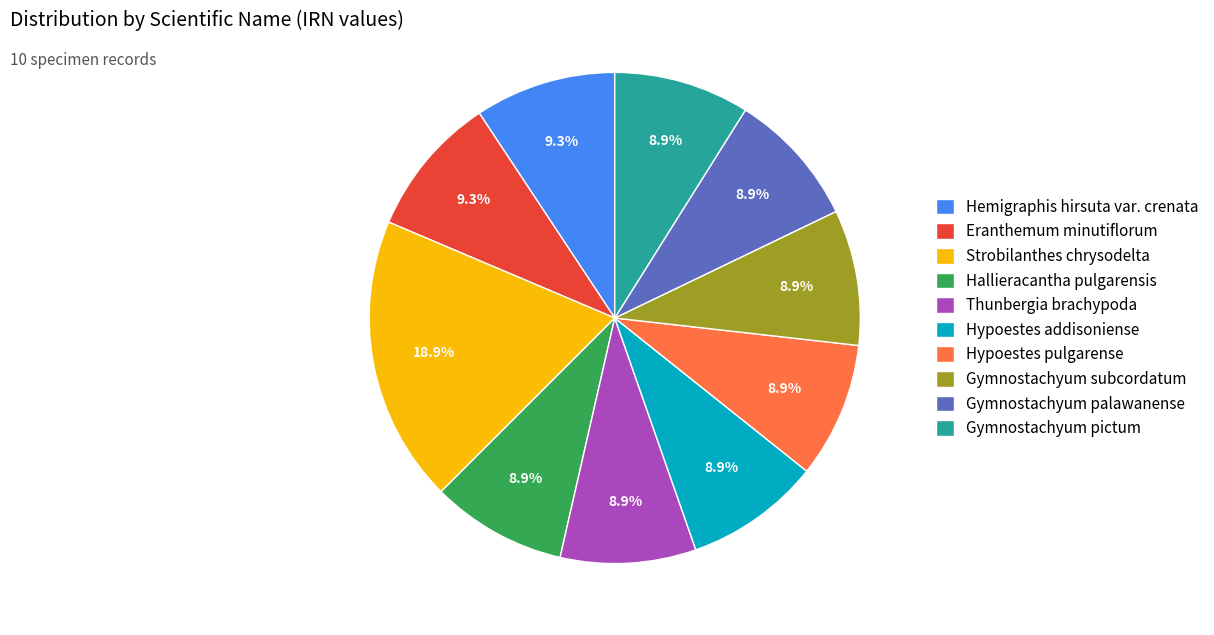

To the nearest percent, what percentage of the pie is Strobilanthes chrysodelta?

19%